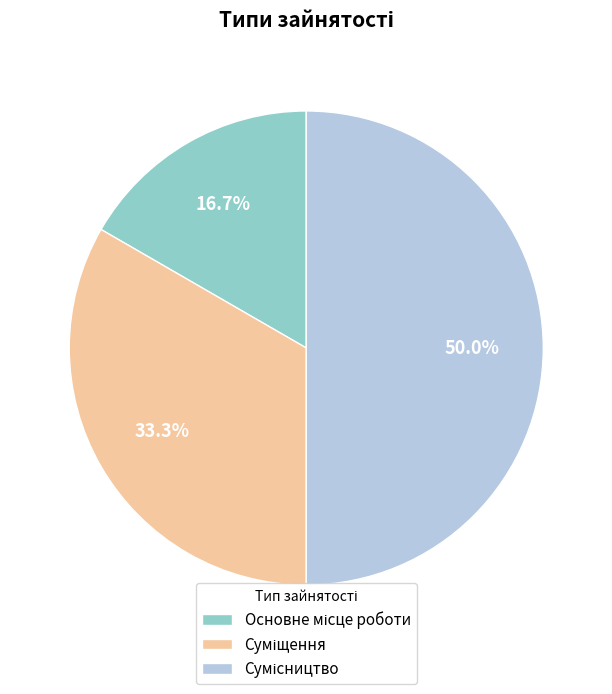

Which category has the biggest portion of the pie?

Сумісництво